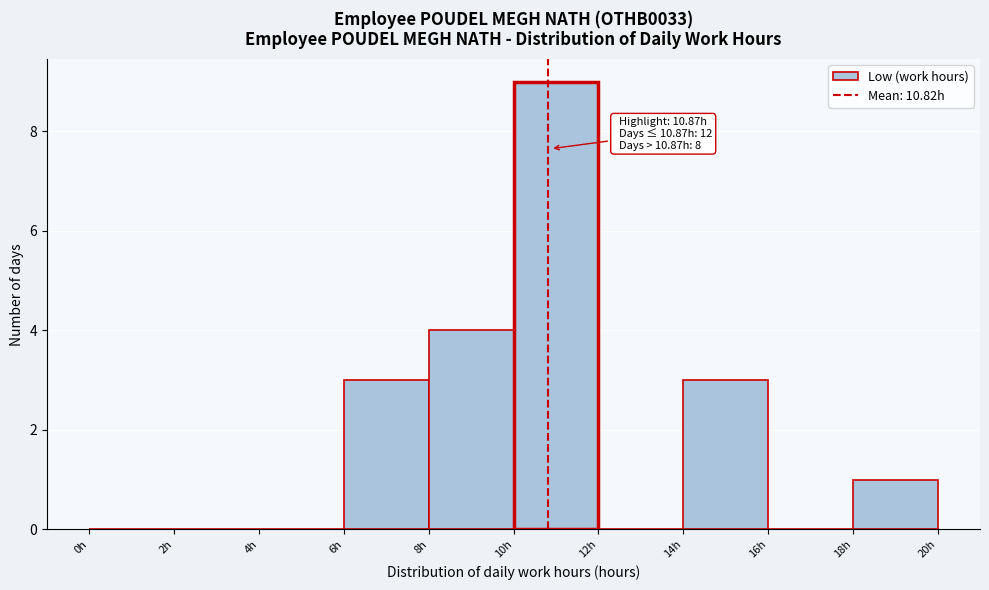

Which range on the x-axis has the tallest bar?

10 to 12